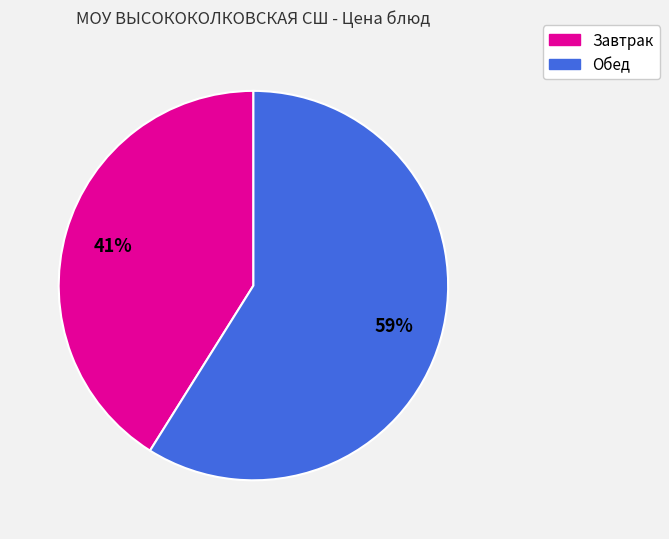

How many segments does this pie chart have?

2